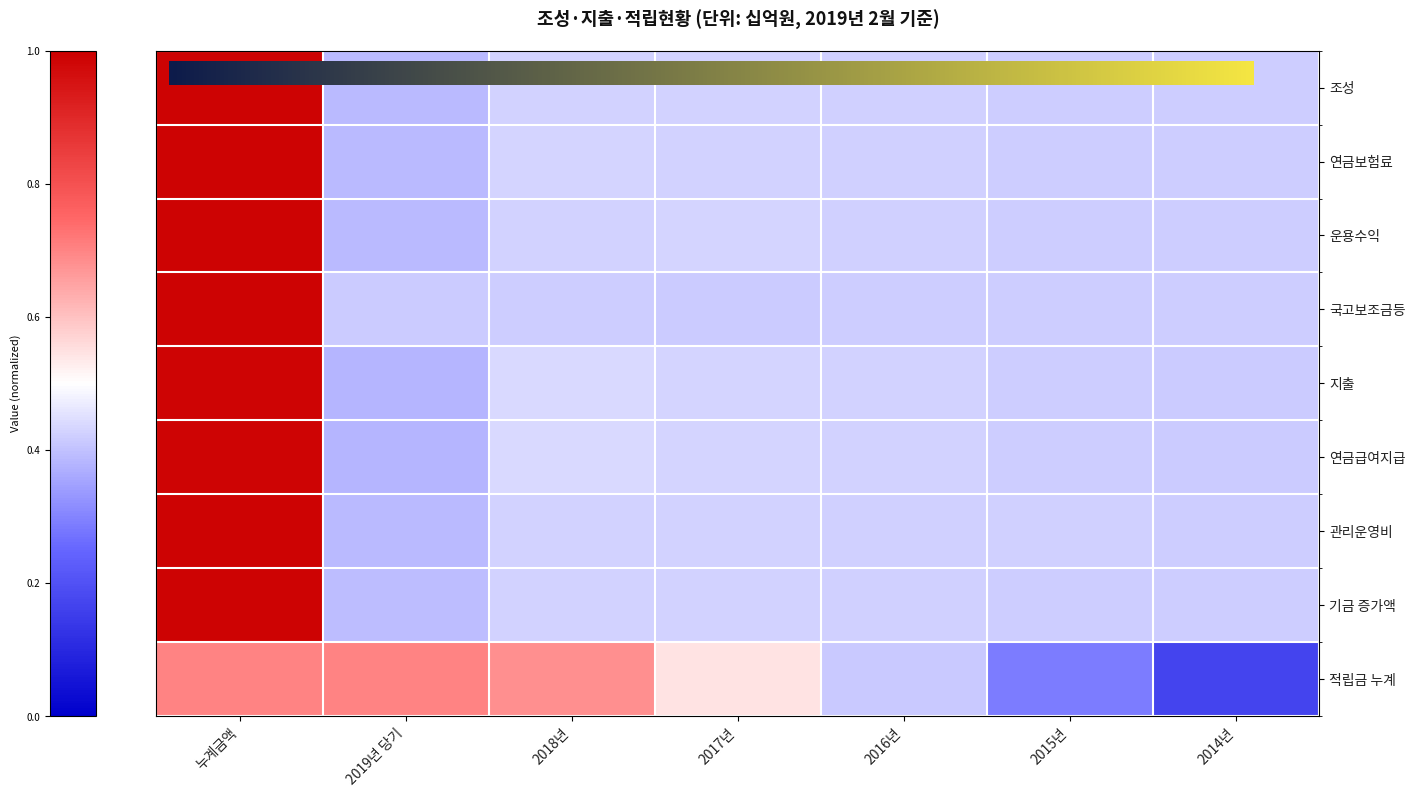

What is the difference between the maximum and second lowest values in the 연금보험료 series?

0.6